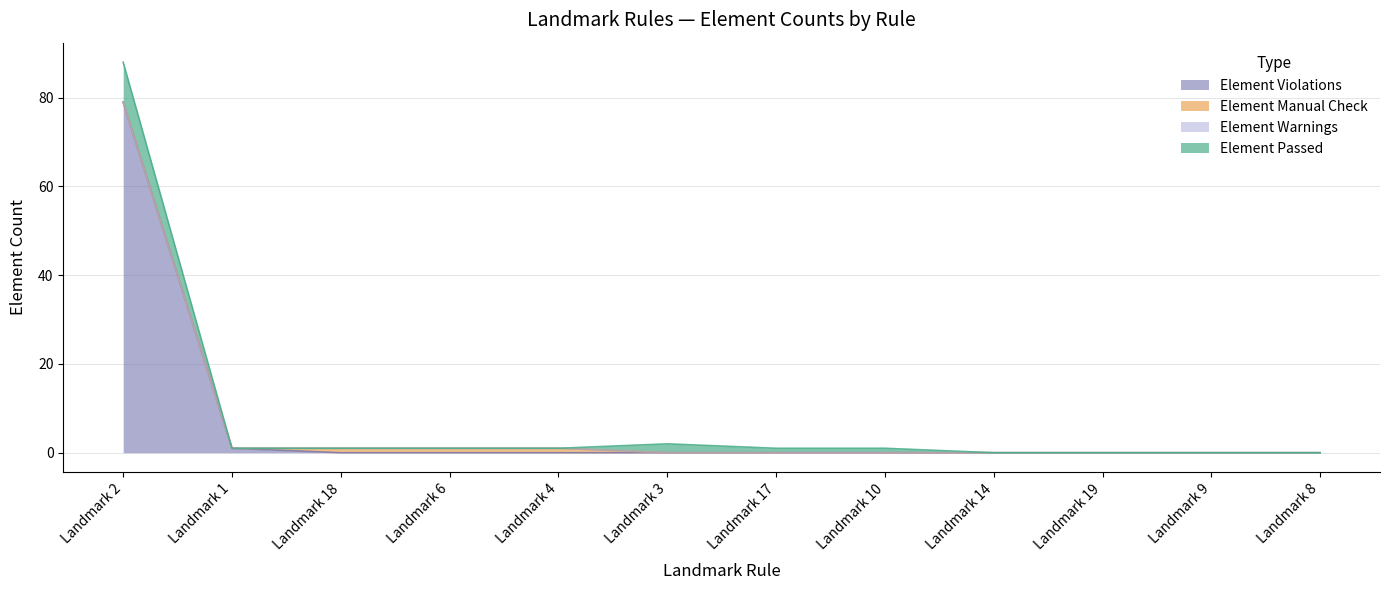

List the series in order of their peak value, lowest first.

Element Warnings, Element Manual Check, Element Passed, Element Violations